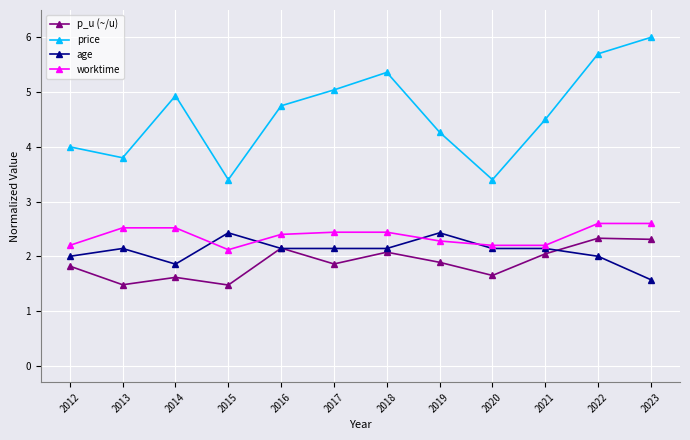

True or false: price and worktime cross at least once.

False